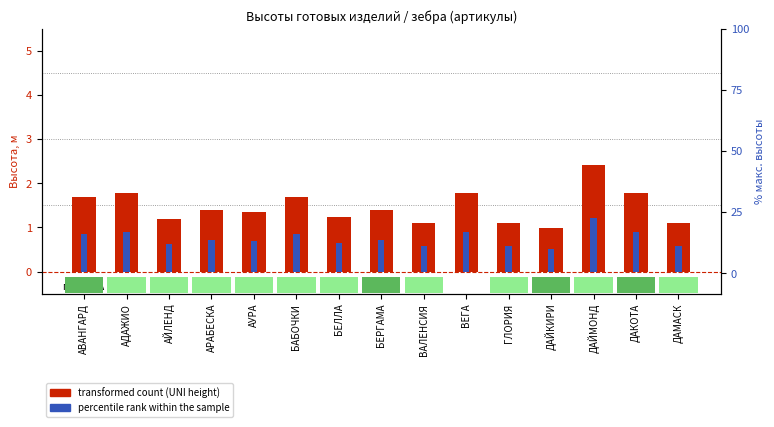

Which category has the lowest value across all series?

ДАЙКИРИ